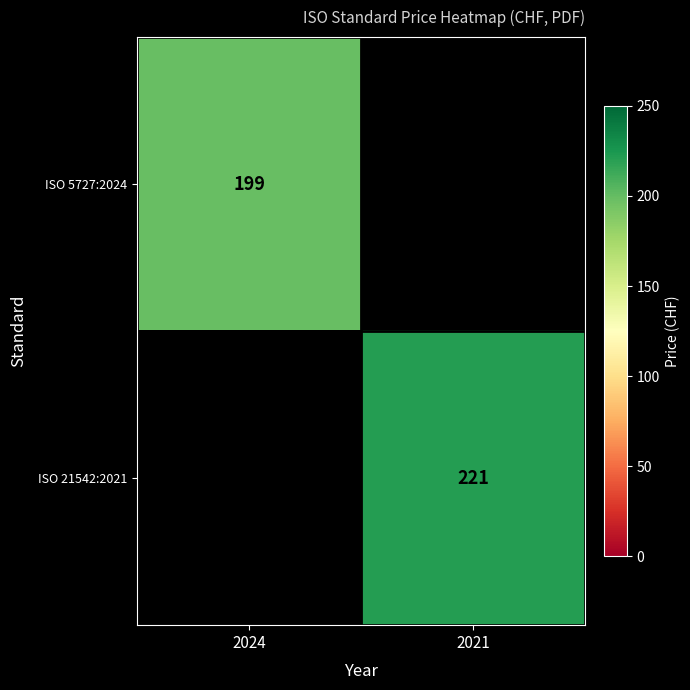

How many series are shown in this chart?

2